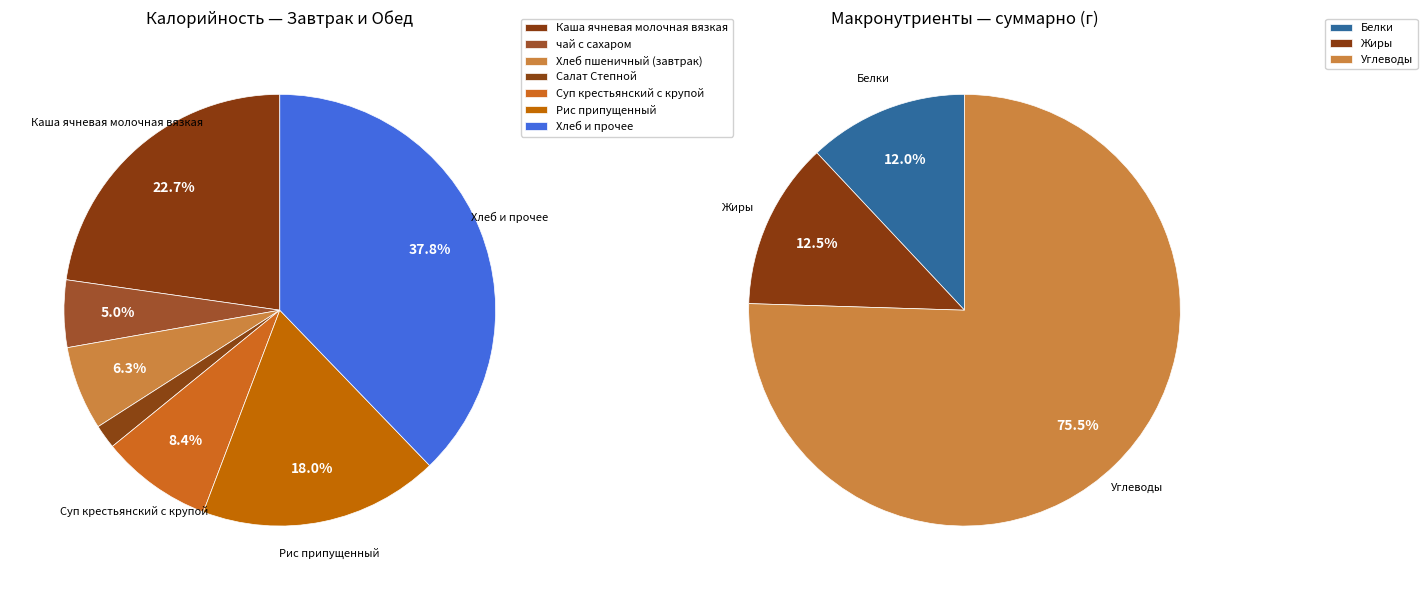

How many segments does this pie chart have?

10